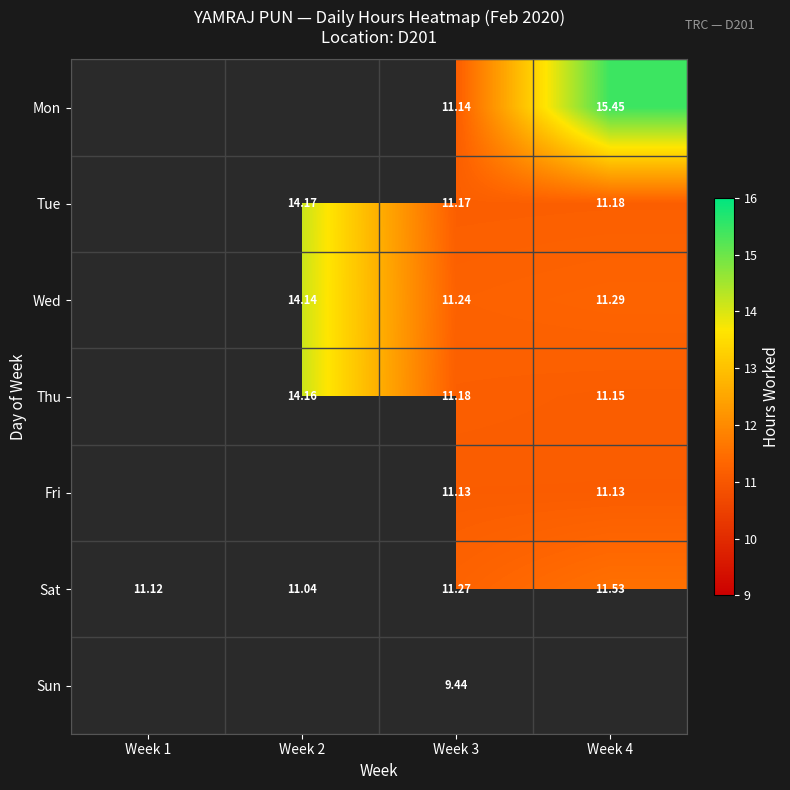

Which category has the lowest value across all series?

Week 3